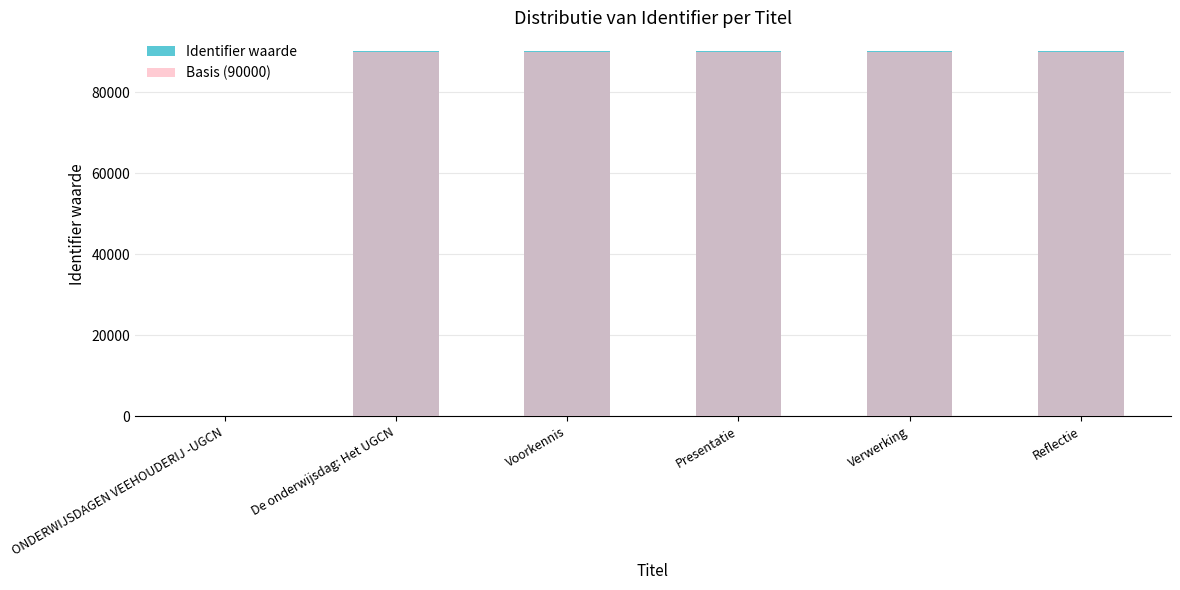

Reading left to right, list all the values displayed in this chart.

Identifier waarde: 0	90285	90287	90291	90293	90295
Basis (90000): 0	90000	90000	90000	90000	90000